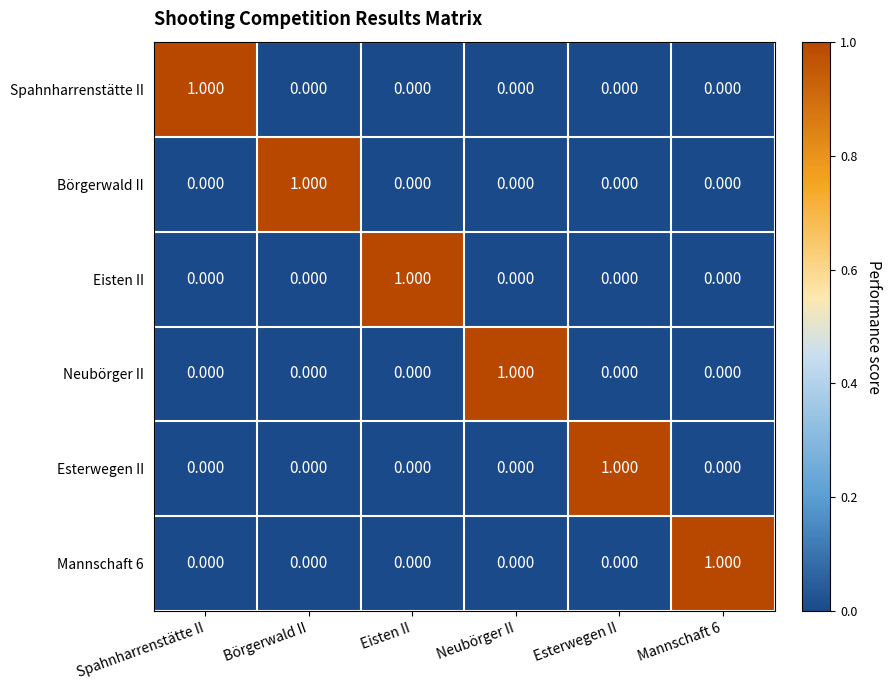

How many categories are shown in the chart?

6